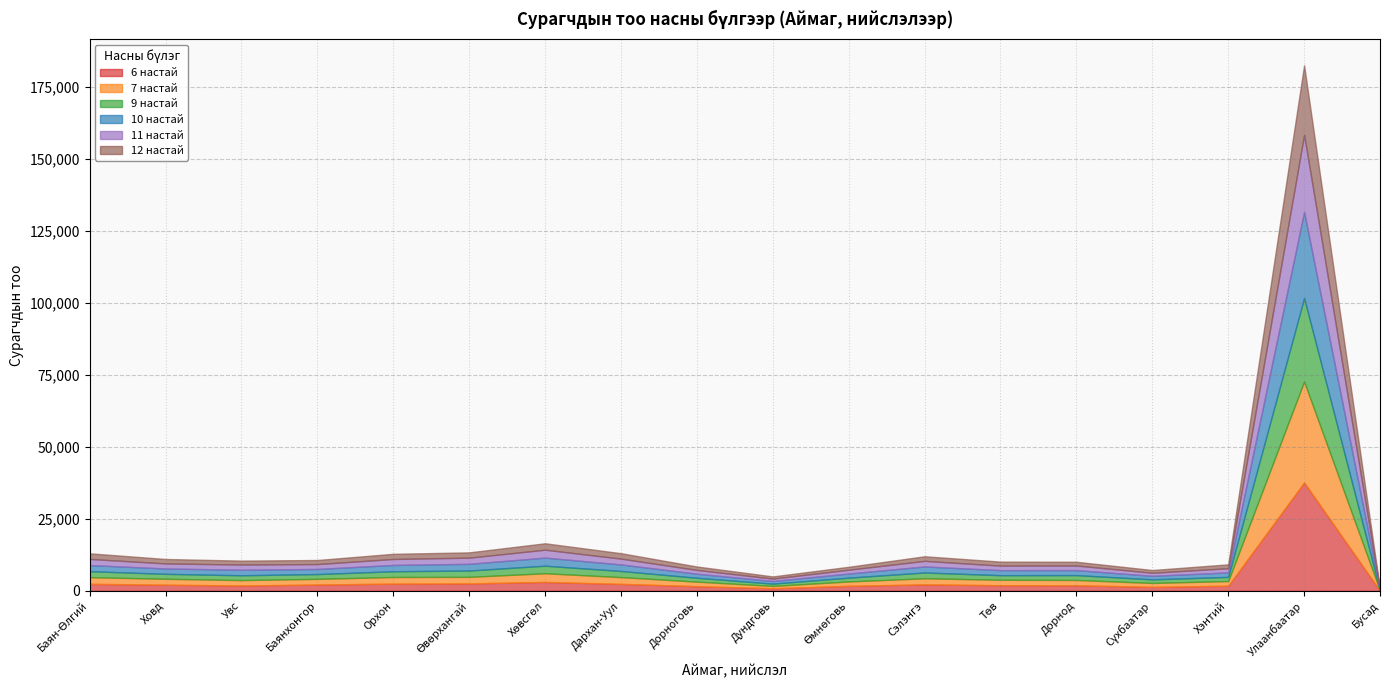

The 11 настай series shows 2744 at Хөвсгөл. True or false?

True